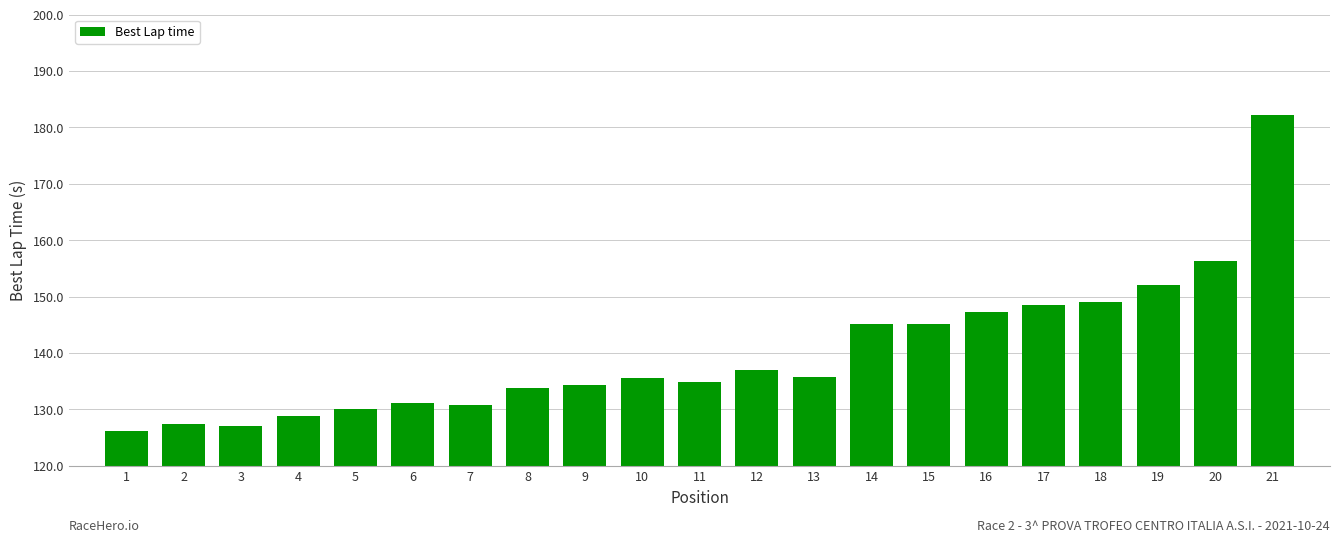

What value does the data have at 13?

135.7